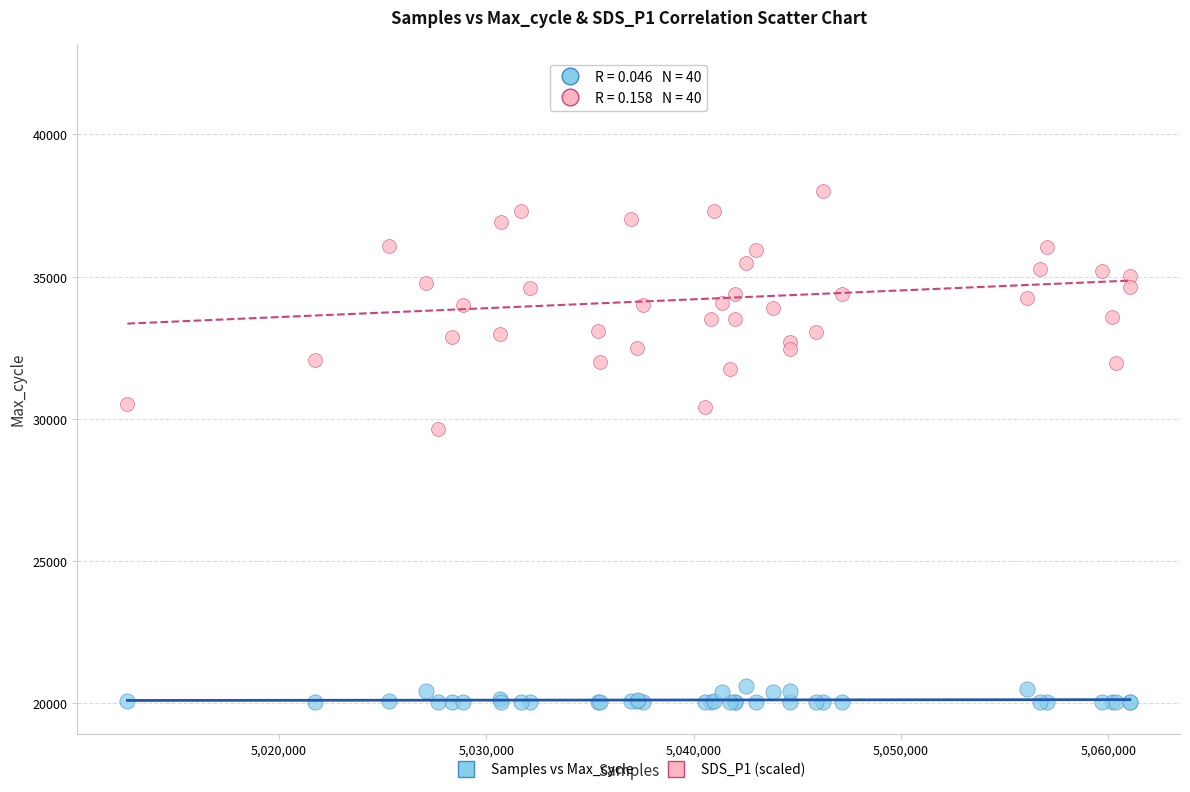

What are all the series names shown in the legend?

Samples vs Max_cycle, SDS_P1 (scaled)